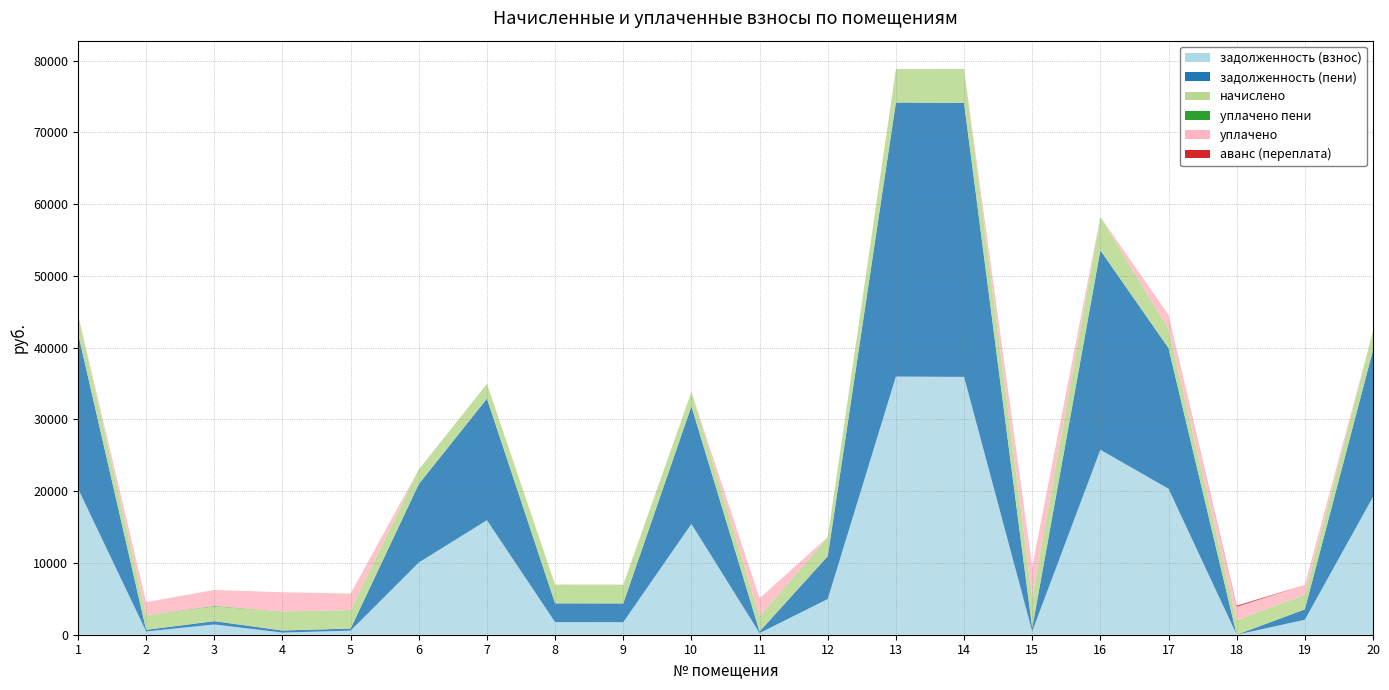

Reading left to right, extract all data points from this chart.

задолженность (взнос): 1=20367.4	2=454.7	3=1430.2	4=295.7	5=573.5	6=10059.6	7=15957.4	8=1749.0	9=1745.8	10=15441.5	11=230.6	12=4971.9	13=35968.6	14=35924.3	15=474.9	16=25770.9	17=20342.9	18=0.0	19=2088.4	20=19205.6
задолженность (пени): 1=21636.9	2=227.4	3=458.4	4=295.7	5=286.7	6=10931.8	7=16941.7	8=2623.5	9=2618.7	10=16394.0	11=230.6	12=5965.2	13=38187.4	14=38177.1	15=474.9	16=27788.9	17=19592.6	18=0.0	19=1450.0	20=20455.9
начислено: 1=2637.8	2=2046.3	3=2041.6	4=2661.7	5=2580.6	6=2032.0	7=2065.4	8=2623.5	9=2618.7	10=1998.6	11=2074.9	12=2671.2	13=4655.5	14=4727.1	15=4273.9	16=4674.6	17=2633.0	18=2046.3	19=2046.3	20=2623.5
уплачено пени: 1=0.0	2=0.0	3=75.5	4=0.0	5=1.1	6=0.0	7=0.0	8=0.0	9=0.0	10=0.0	11=12.4	12=0.0	13=0.0	14=0.0	15=0.0	16=0.0	17=0.0	18=0.0	19=0.0	20=0.0
уплачено: 1=0.0	2=1819.0	3=2233.5	4=2661.7	5=2293.8	6=0.0	7=0.0	8=0.0	9=0.0	10=0.0	11=2532.8	12=0.0	13=0.0	14=0.0	15=4273.9	16=0.0	17=2000.0	18=1840.0	19=1350.3	20=0.0
аванс (переплата): 1=0.0	2=0.0	3=0.0	4=0.0	5=0.0	6=0.0	7=0.0	8=0.0	9=0.0	10=0.0	11=0.0	12=0.0	13=0.0	14=0.0	15=0.0	16=0.0	17=0.0	18=166.0	19=0.0	20=0.0